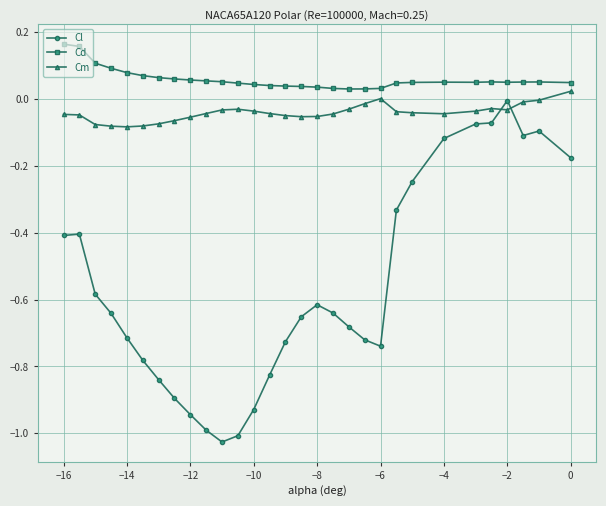

Which series has the largest total across all categories?

Cd